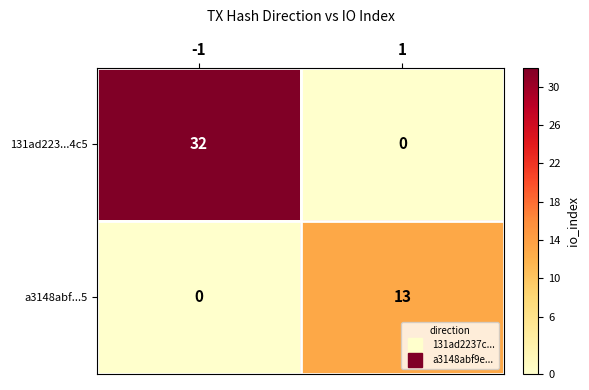

True or false: 131ad223...4c5 has a value of 32 at -1.

True